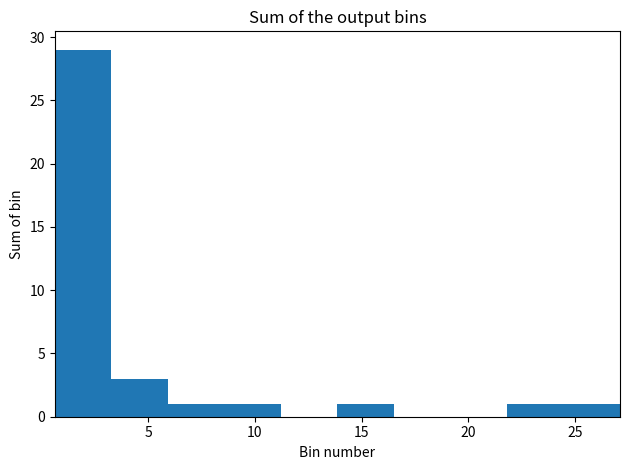

Reading left to right, transcribe this chart: for each bar, give the range it covers on the x-axis and its height. Neither the bar edges nor the heights are printed on the chart, so give them approximately, as read against the axes.

0.5 to 3.5: 29
3.5 to 6.0: 3
6.0 to 8.5: 1
8.5 to 11.0: 1
11.0 to 14.0: 0
14.0 to 16.5: 1
16.5 to 19.0: 0
19.0 to 22.0: 0
22.0 to 24.5: 1
24.5 to 27.0: 1